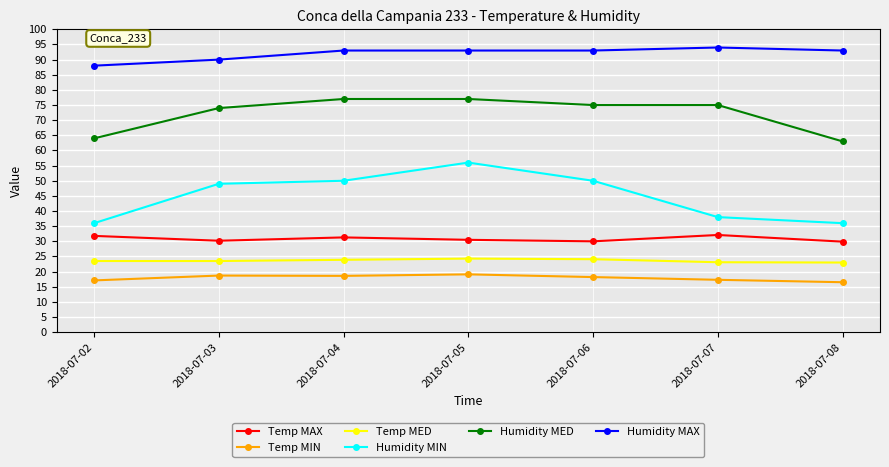

Does the chart have visible grid lines?

Yes